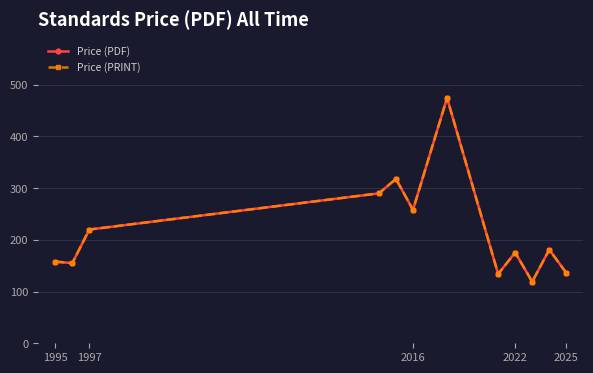

True or false: Price (PDF) and Price (PRINT) cross at least once.

False